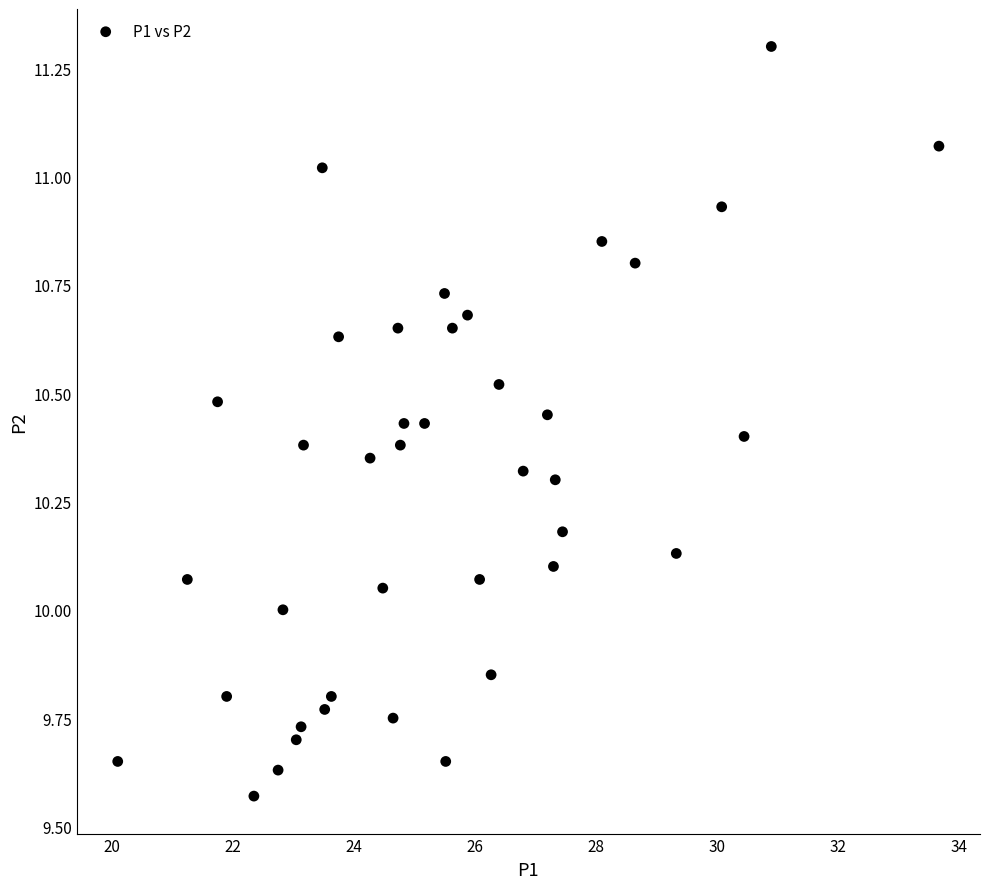

What is the range of X values (max minus min)?

13.6